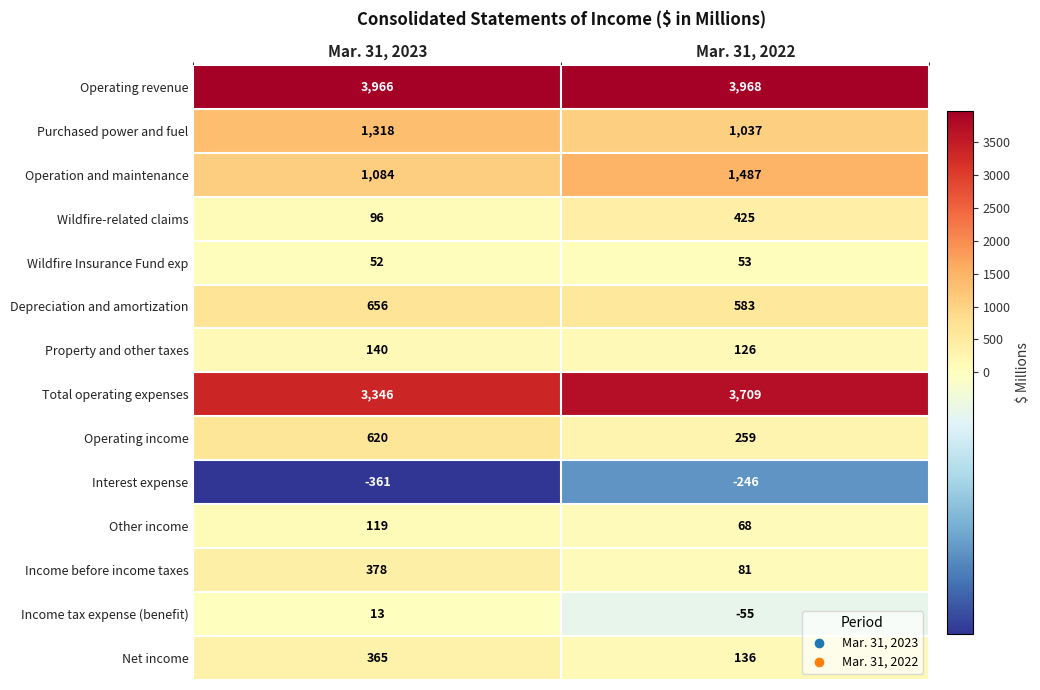

Rank the series by their maximum value, from highest to lowest.

Operating revenue, Total operating expenses, Operation and maintenance, Purchased power and fuel, Depreciation and amortization, Operating income, Wildfire-related claims, Income before income taxes, Net income, Property and other taxes, Other income, Wildfire Insurance Fund exp, Income tax expense (benefit), Interest expense